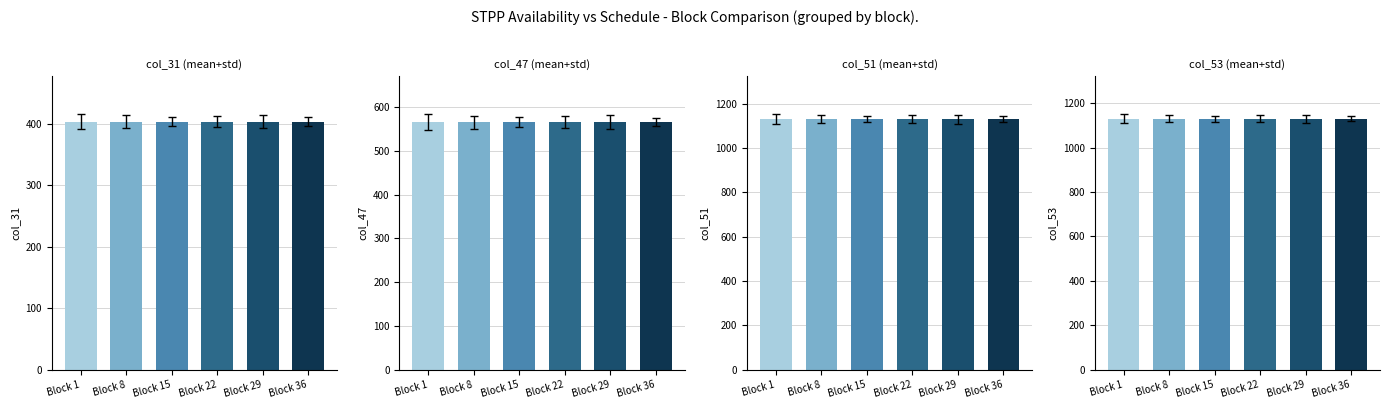

What is the spread (max minus min) of values at Block 29?

727.0